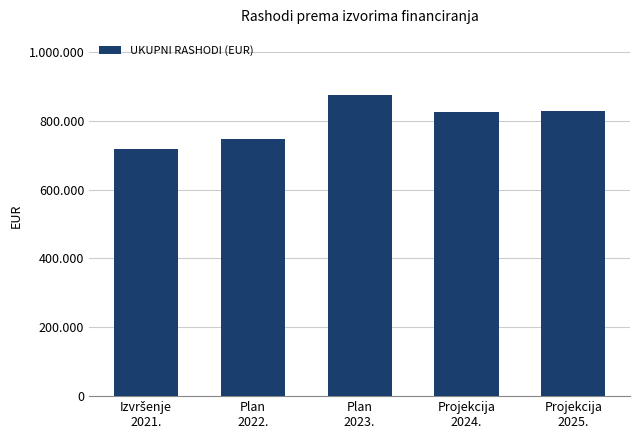

At which label is the value closest to 796460?

Projekcija
2024.